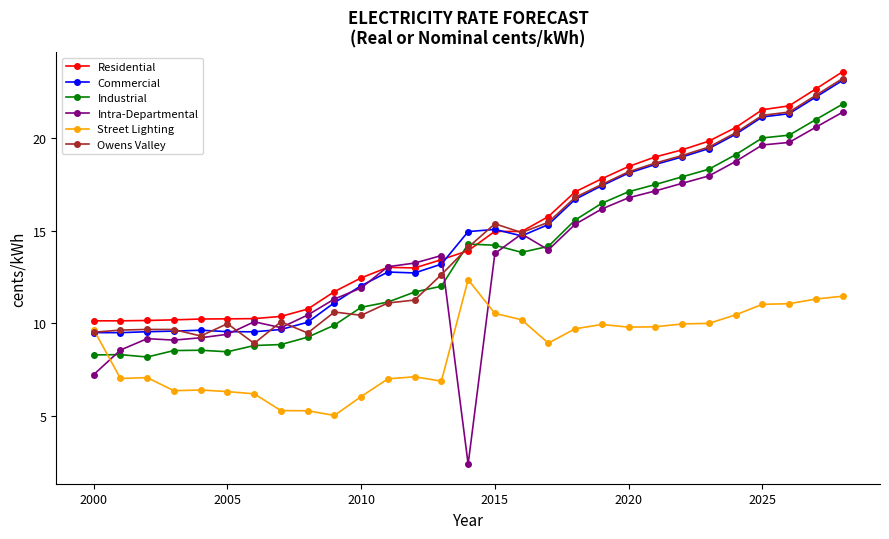

At how many categories does at least one series exceed 7?

29